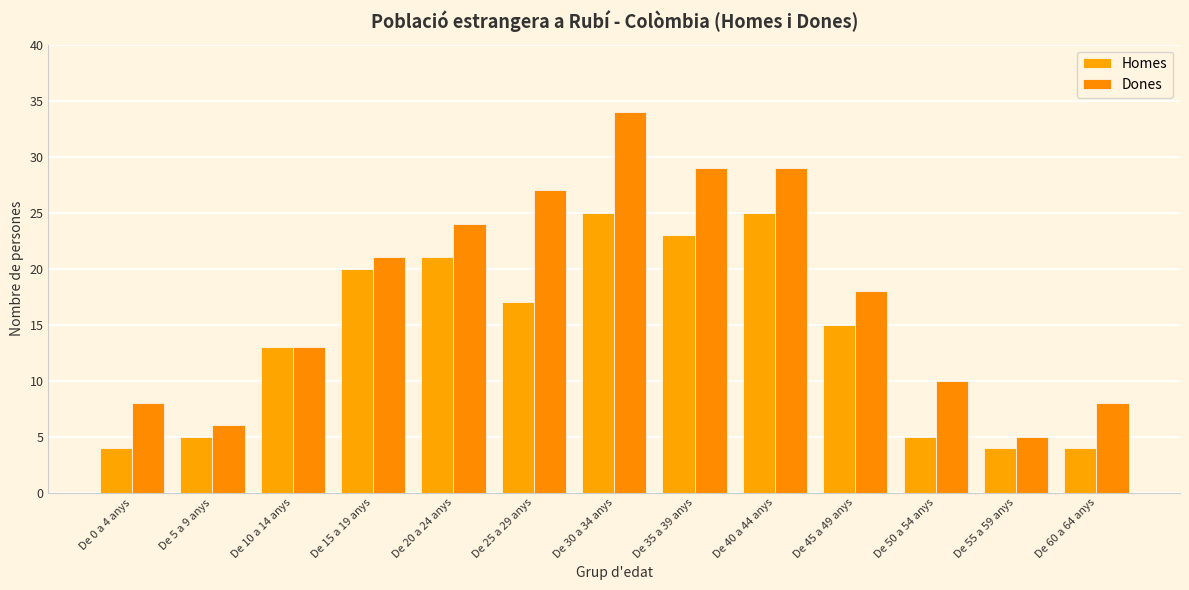

What is the sum of all Dones values?

232